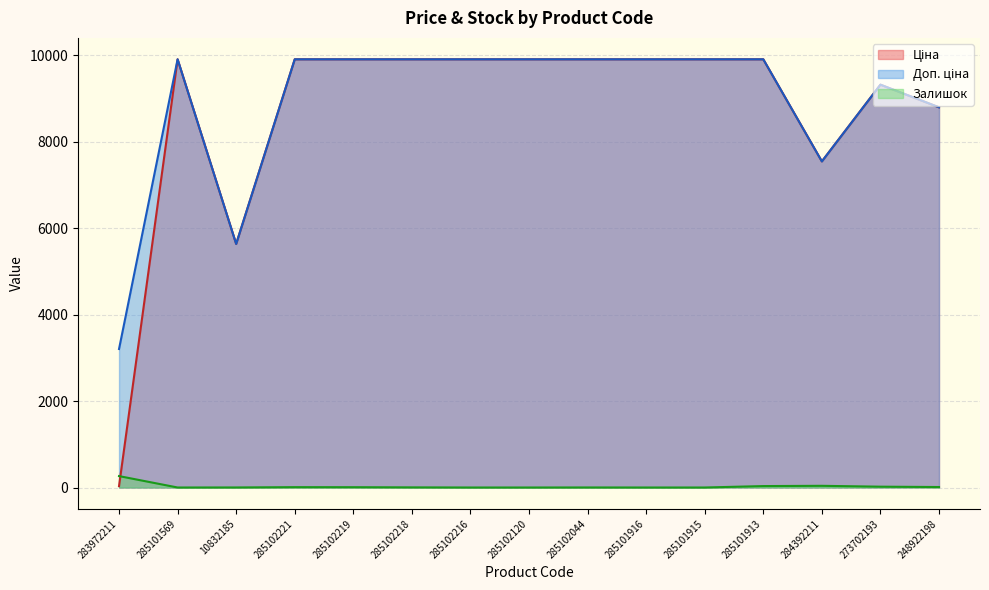

The value of Доп. ціна at 285101913 is 9908.5. True or false?

True